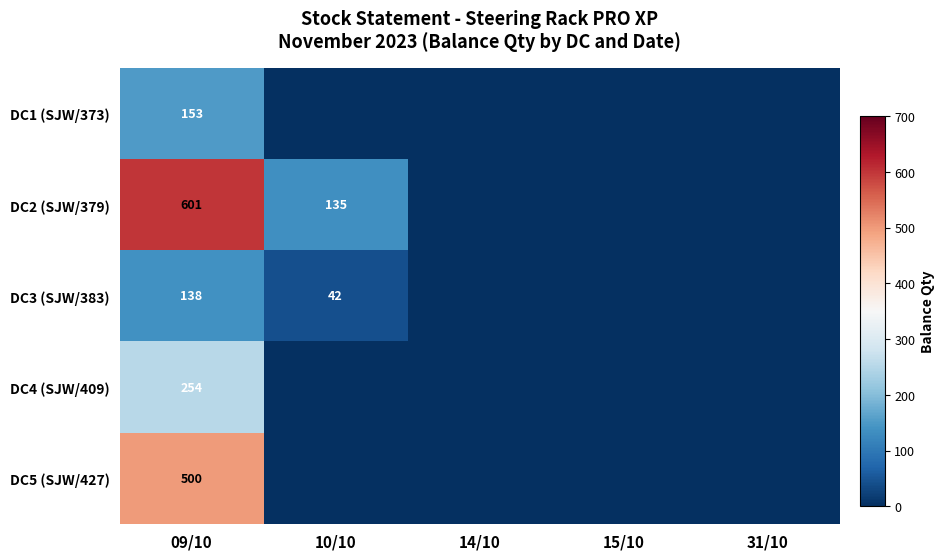

Between 10/10 and 31/10, which series saw the biggest shift?

DC2 (SJW/379)